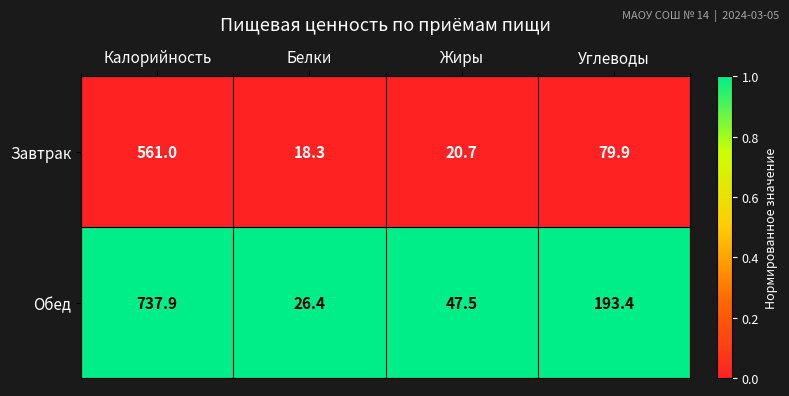

What is the difference between the highest and lowest values at Калорийность?

176.9